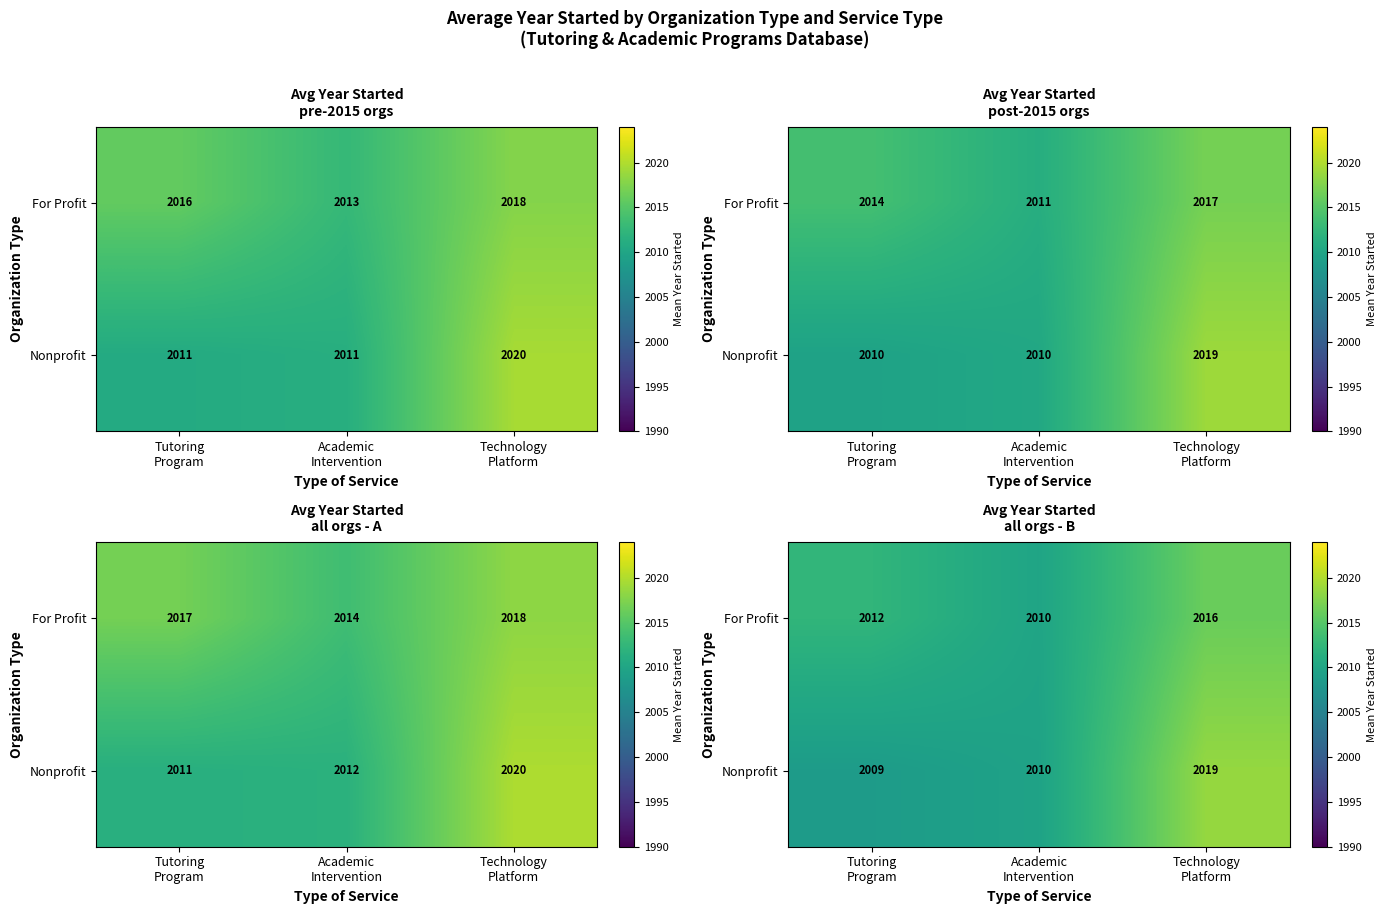

What is the spread (max minus min) of values at Academic
Intervention?

0.3